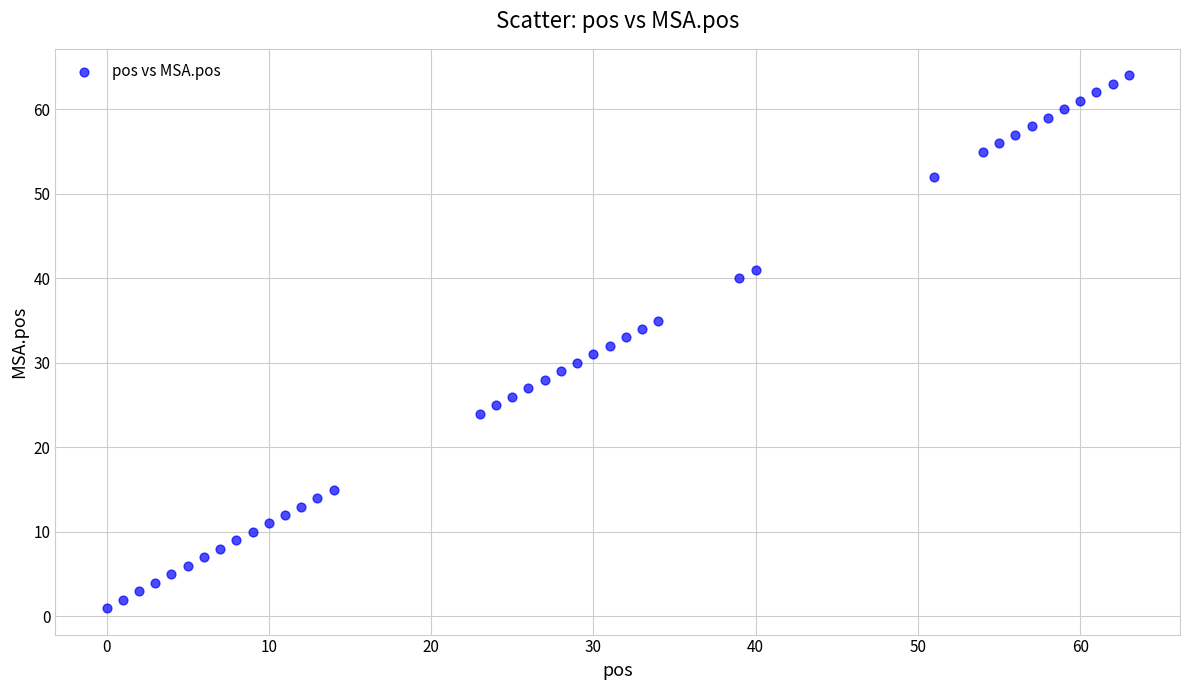

What is the range of Y values (max minus min)?

63